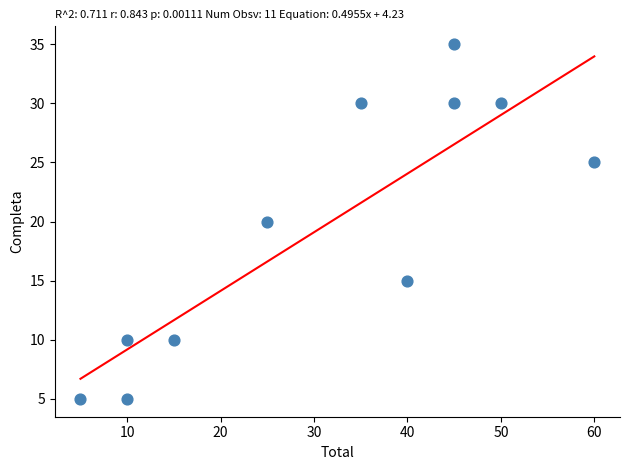

What is the range of Y values (max minus min)?

30